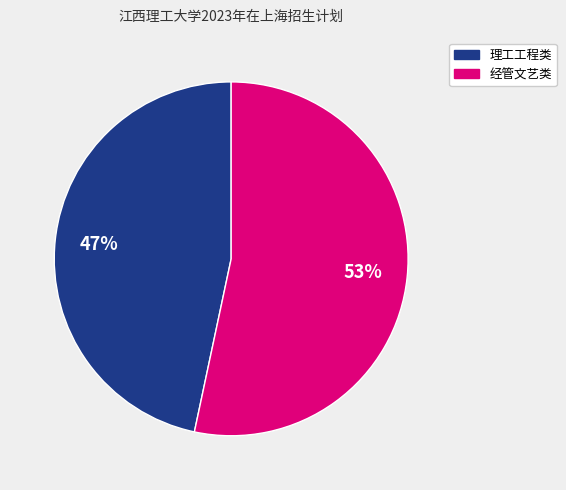

To the nearest percent, what is the average slice percentage?

50%